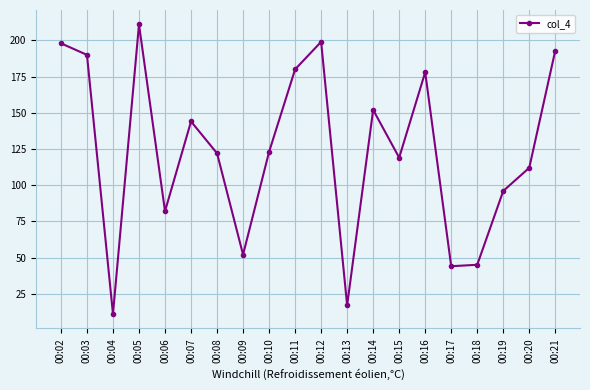

The value at 00:11 is 180. True or false?

True